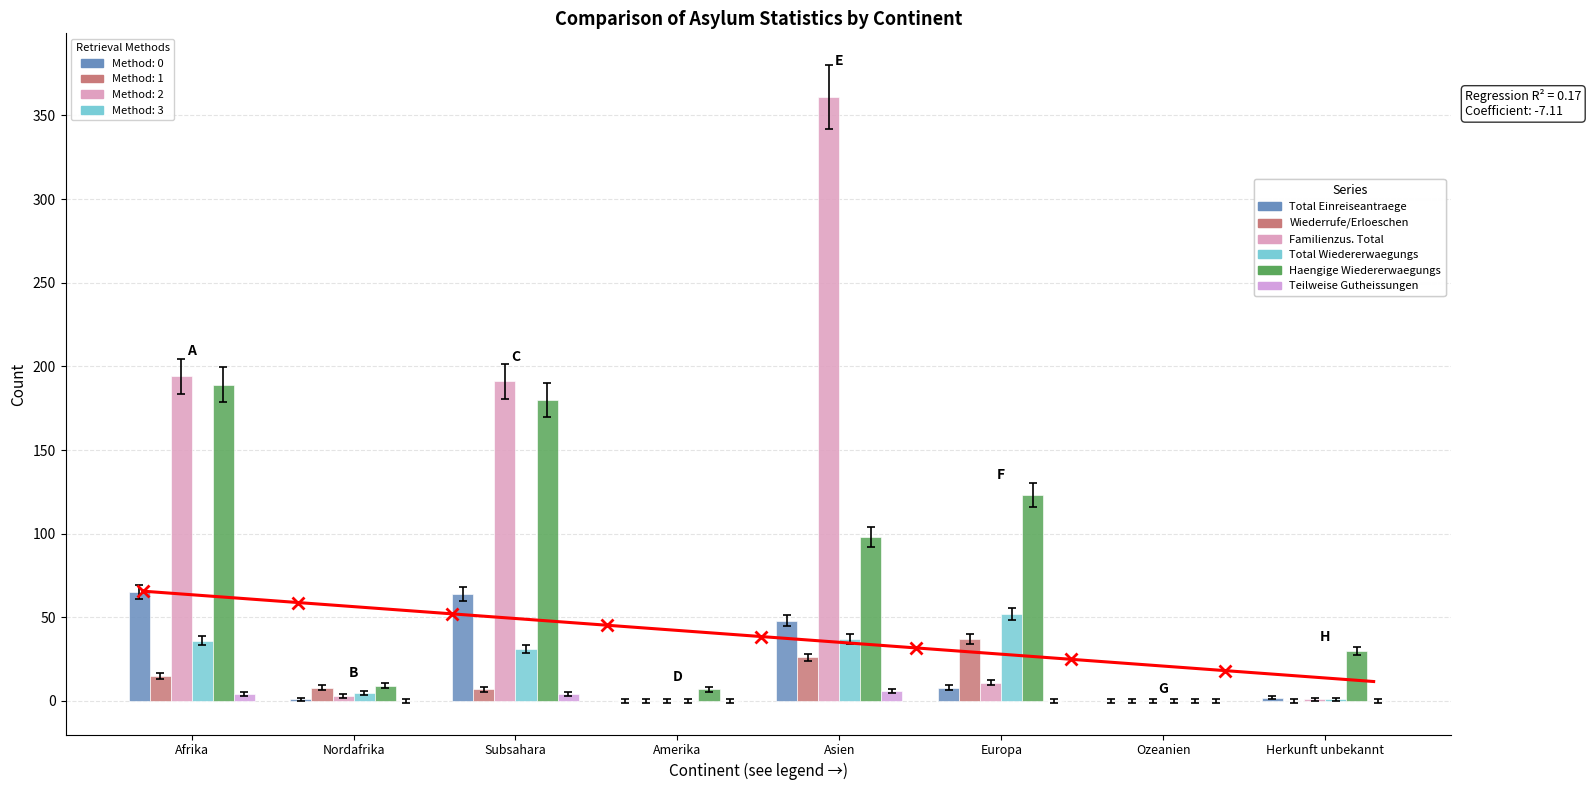

How many data points does each series have?

8